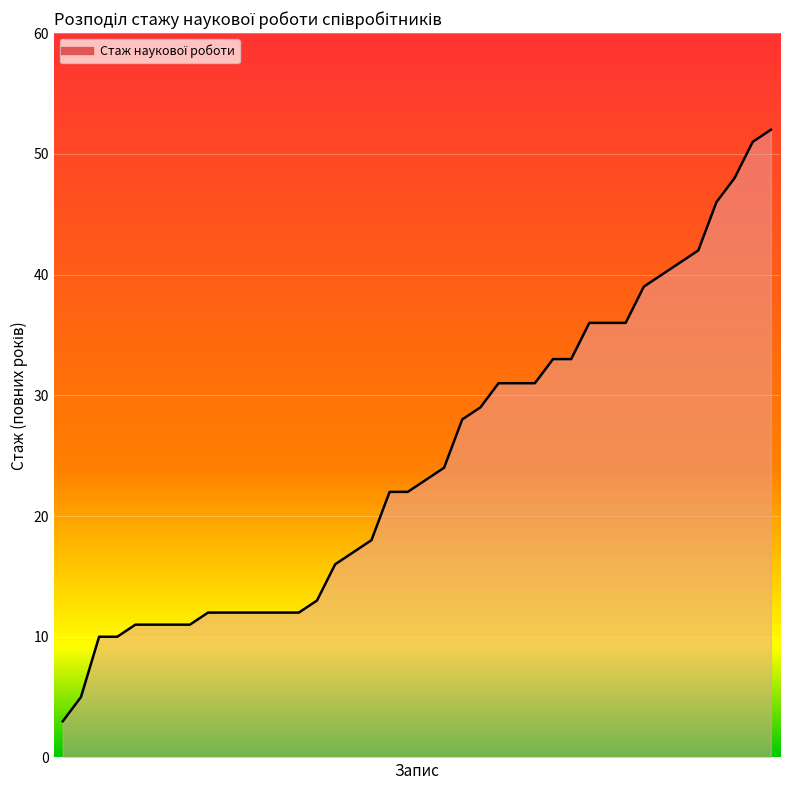

What is the greatest value displayed?

52